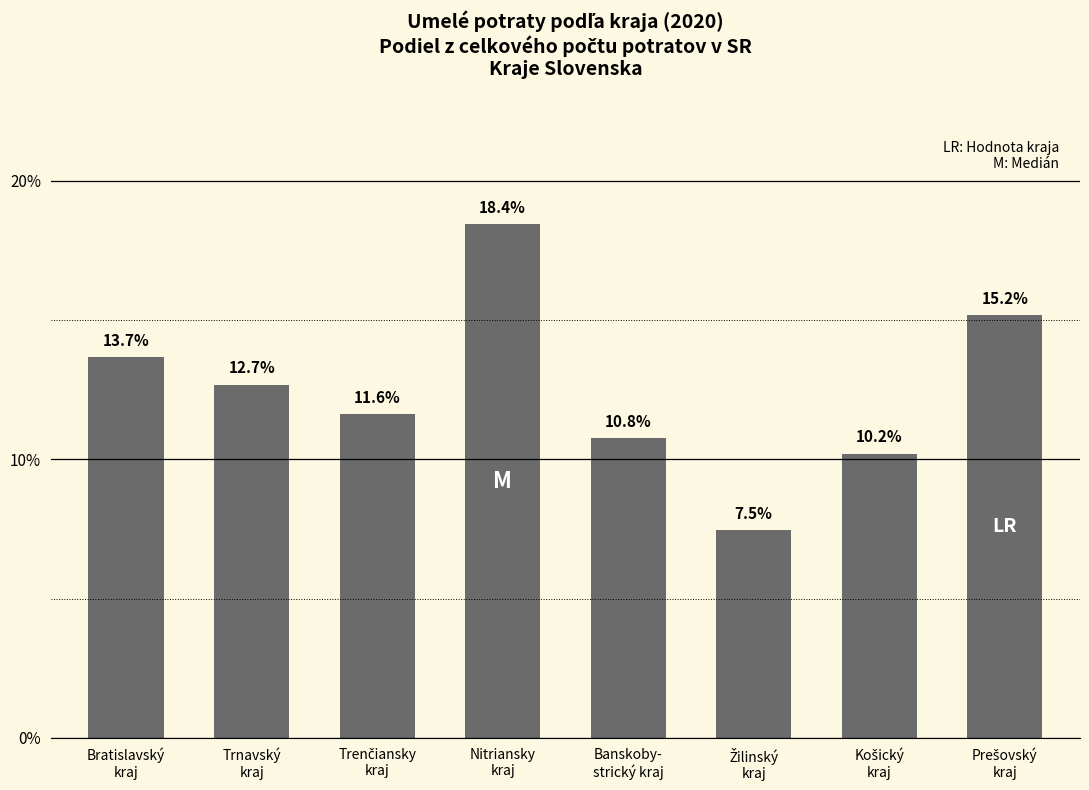

How many values are below 12?

4